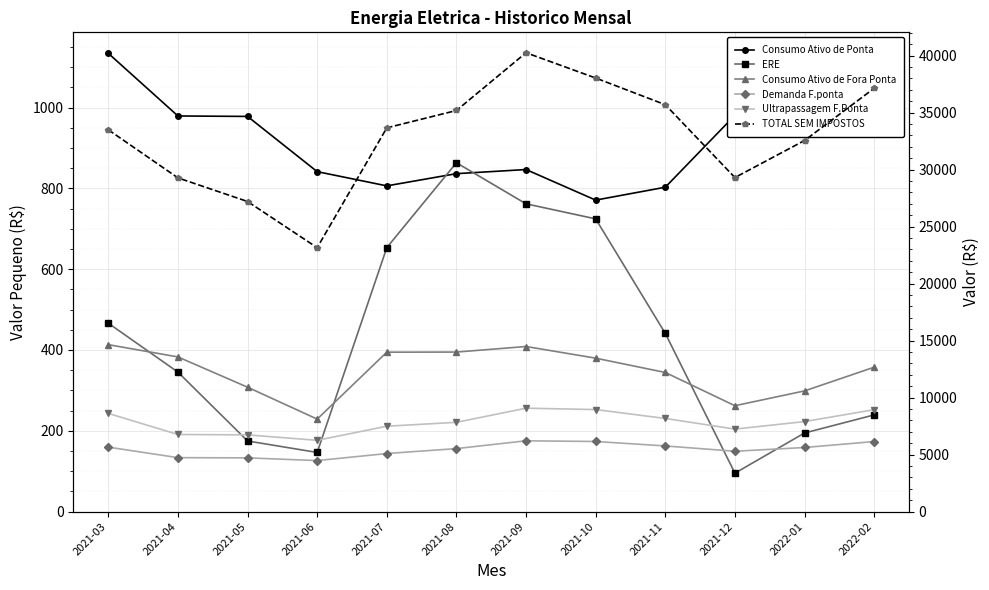

What value does the ERE series have at 2021-08?

863.4